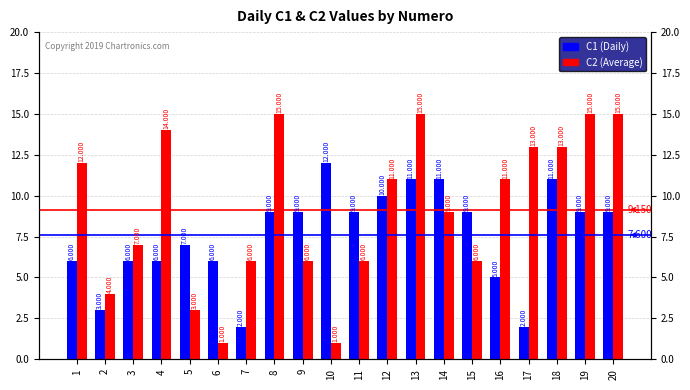

Reading left to right, list all the values displayed in this chart.

C1 (Daily): 1=6	2=3	3=6	4=6	5=7	6=6	7=2	8=9	9=9	10=12	11=9	12=10	13=11	14=11	15=9	16=5	17=2	18=11	19=9	20=9
C2 (Average): 1=12	2=4	3=7	4=14	5=3	6=1	7=6	8=15	9=6	10=1	11=6	12=11	13=15	14=9	15=6	16=11	17=13	18=13	19=15	20=15